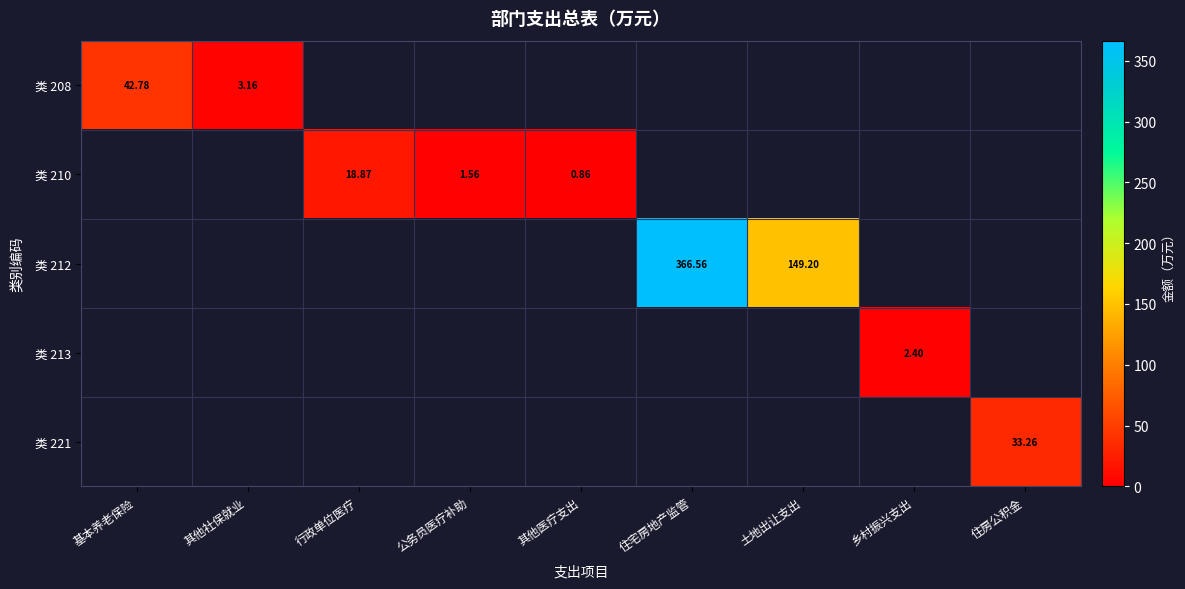

At how many categories does at least one series exceed 334?

1